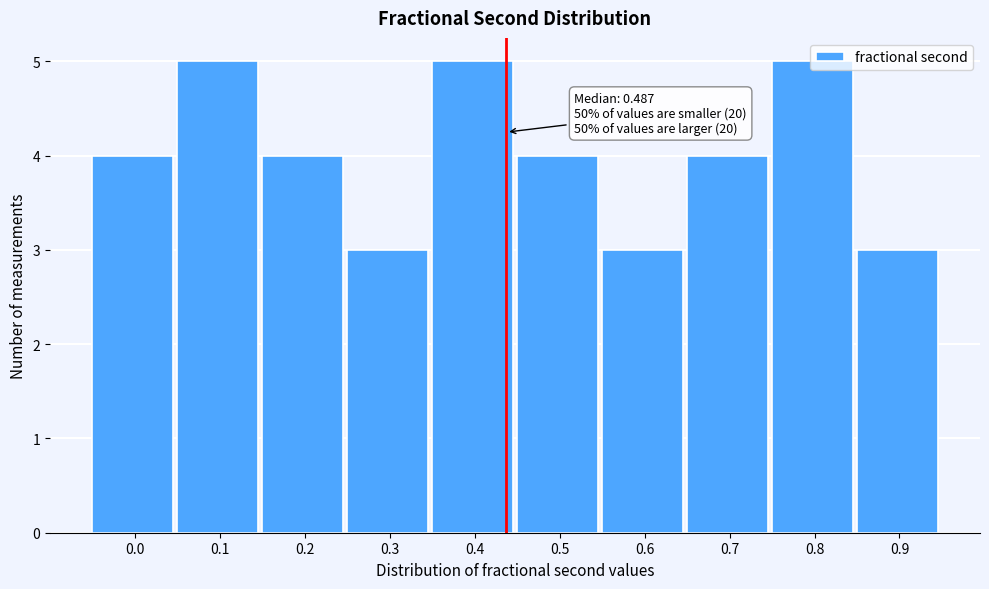

The value at 0.4 is 5. True or false?

True